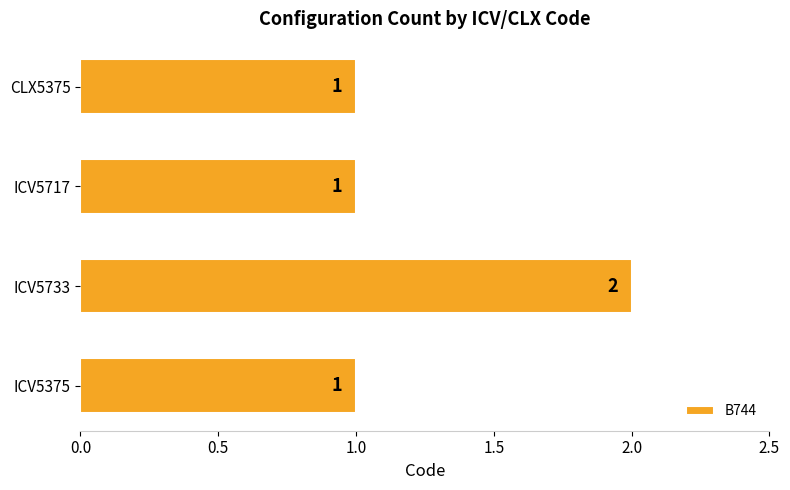

True or false: the data shows 2 at ICV5375.

False